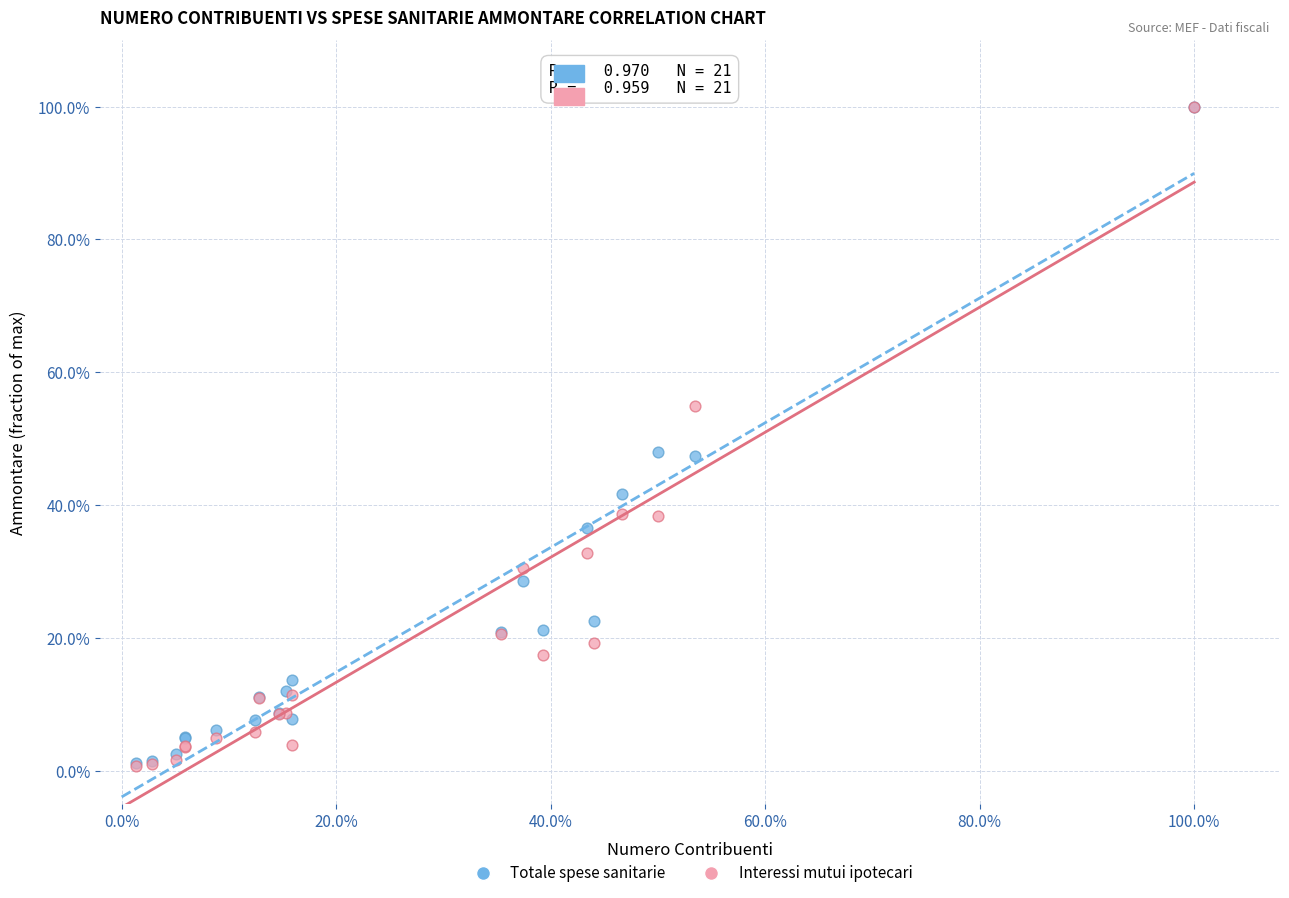

What are all the series names shown in the legend?

Totale spese sanitarie, Interessi mutui ipotecari